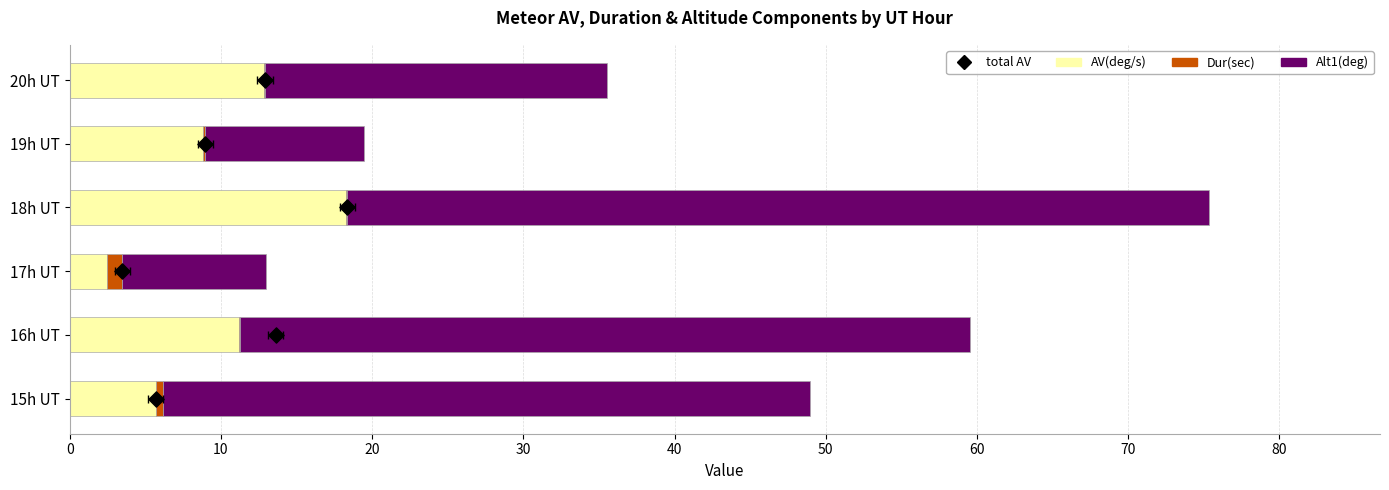

At how many categories does at least one series exceed 1?

6